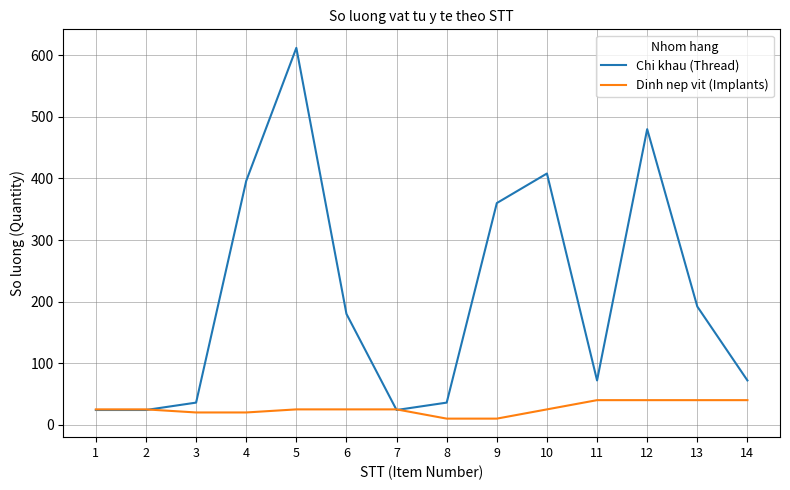

Count the number of categories in the chart.

14